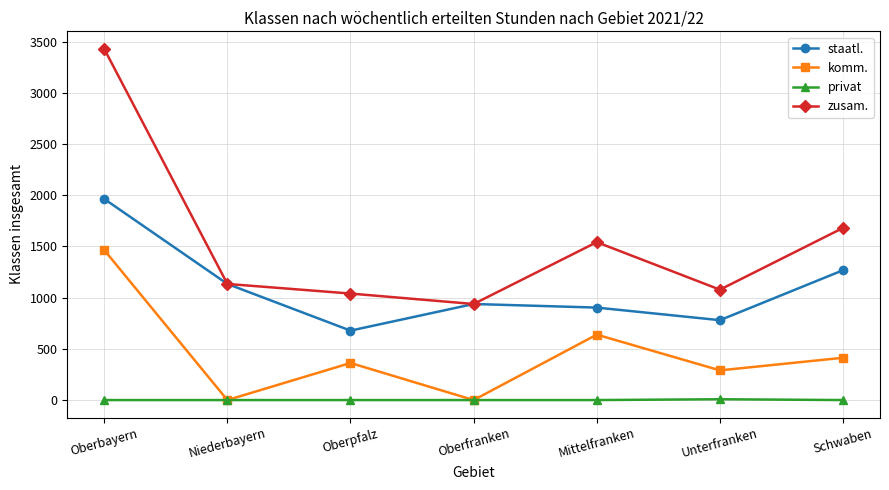

What is the difference between the highest and lowest values at Schwaben?

1681